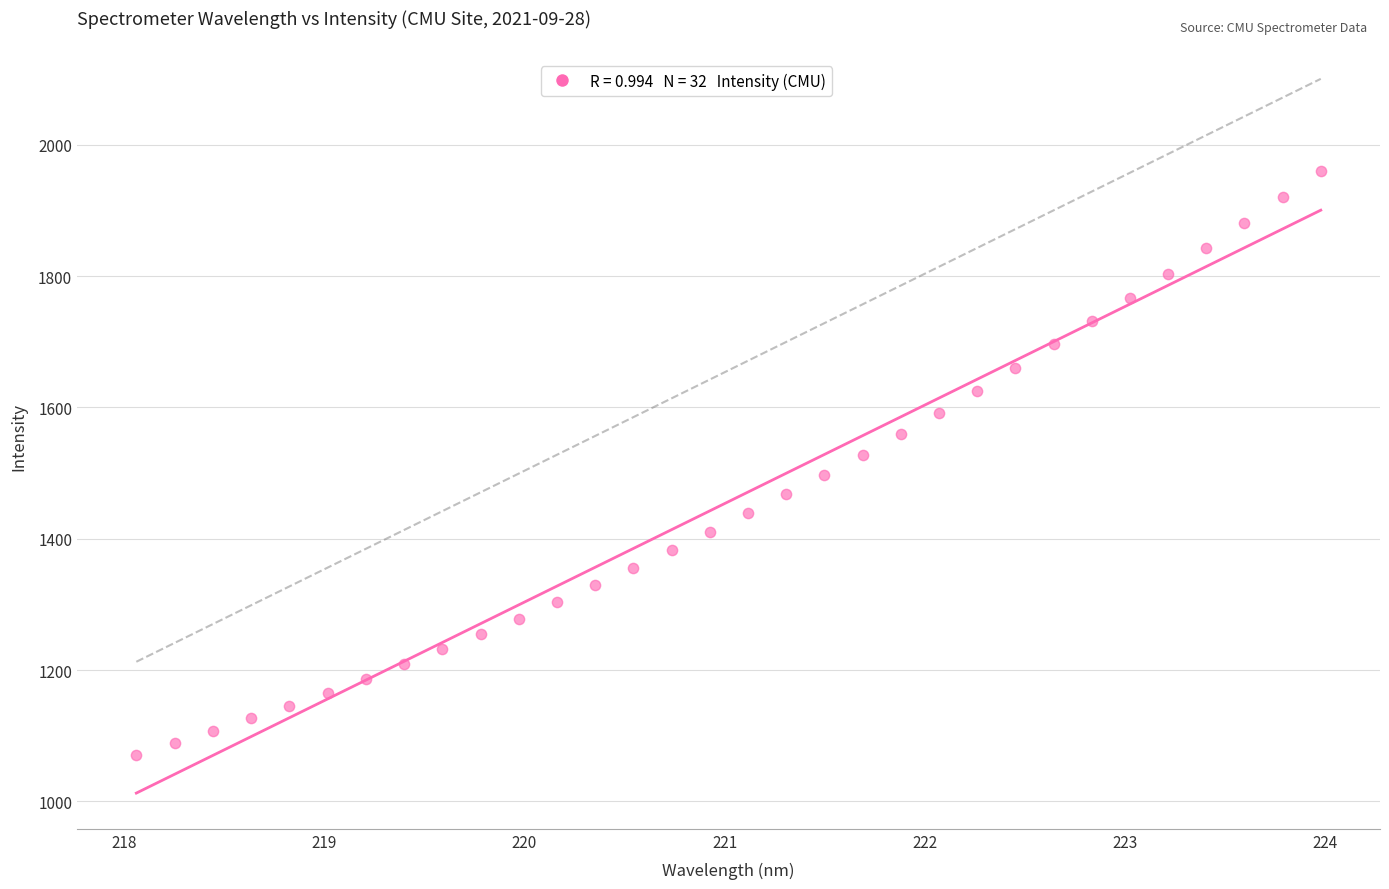

What is the range of X values (max minus min)?

5.9